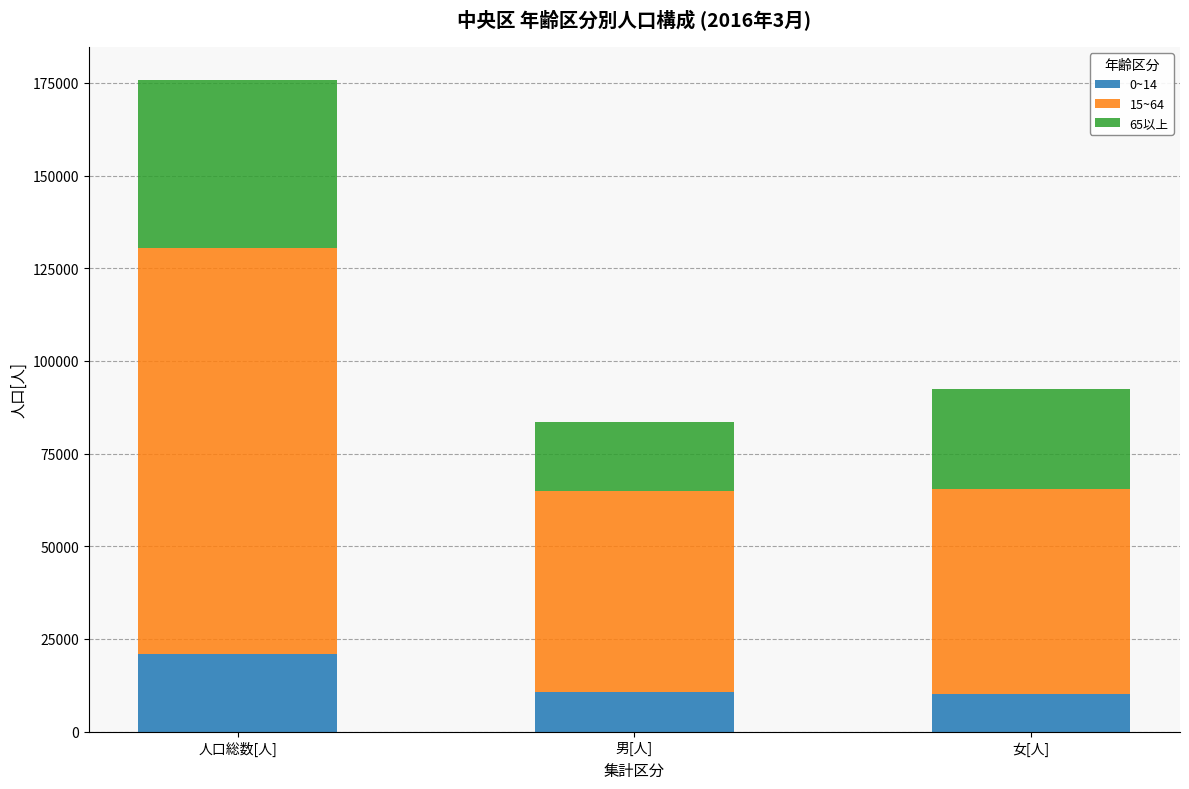

What is the lowest value of the 0~14 series?

10211